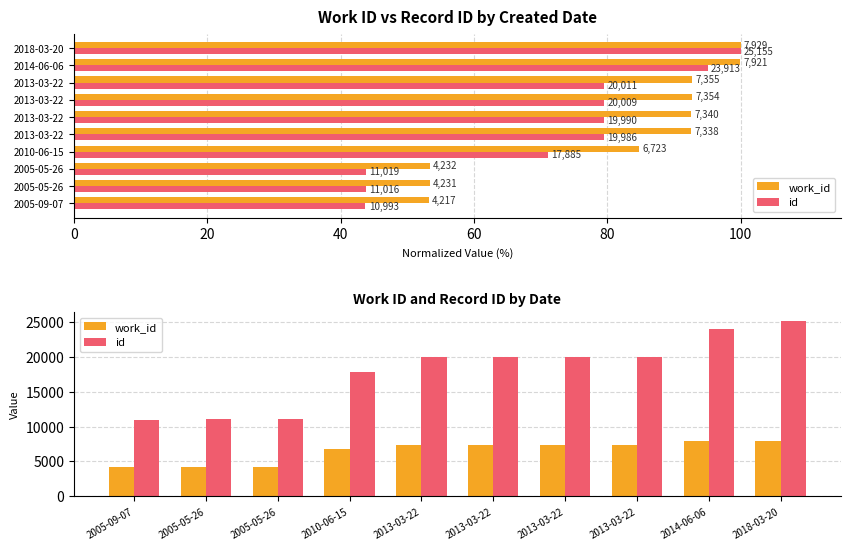

What is the difference between the second highest and minimum values in the id series?

12920